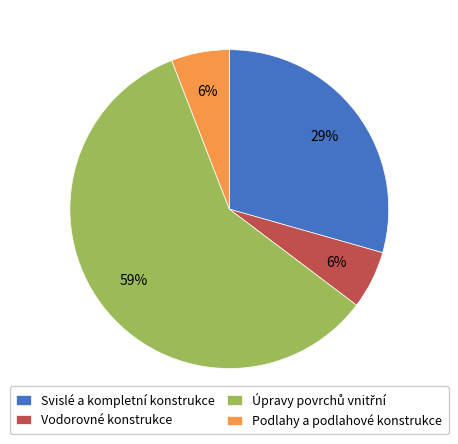

What percentage is the Vodorovné konstrukce slice, to the nearest percent?

6%